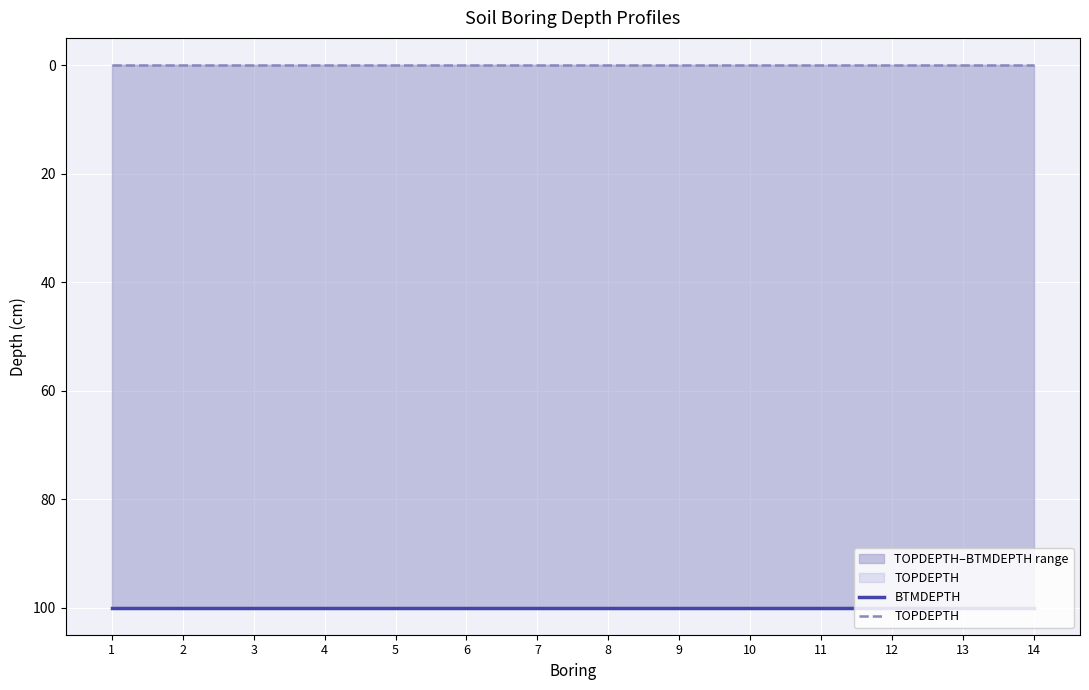

Reading right to left, list all the values displayed in this chart.

BTMDEPTH: 100	100	100	100	100	100	100	100	100	100	100	100	100	100
TOPDEPTH: 0	0	0	0	0	0	0	0	0	0	0	0	0	0